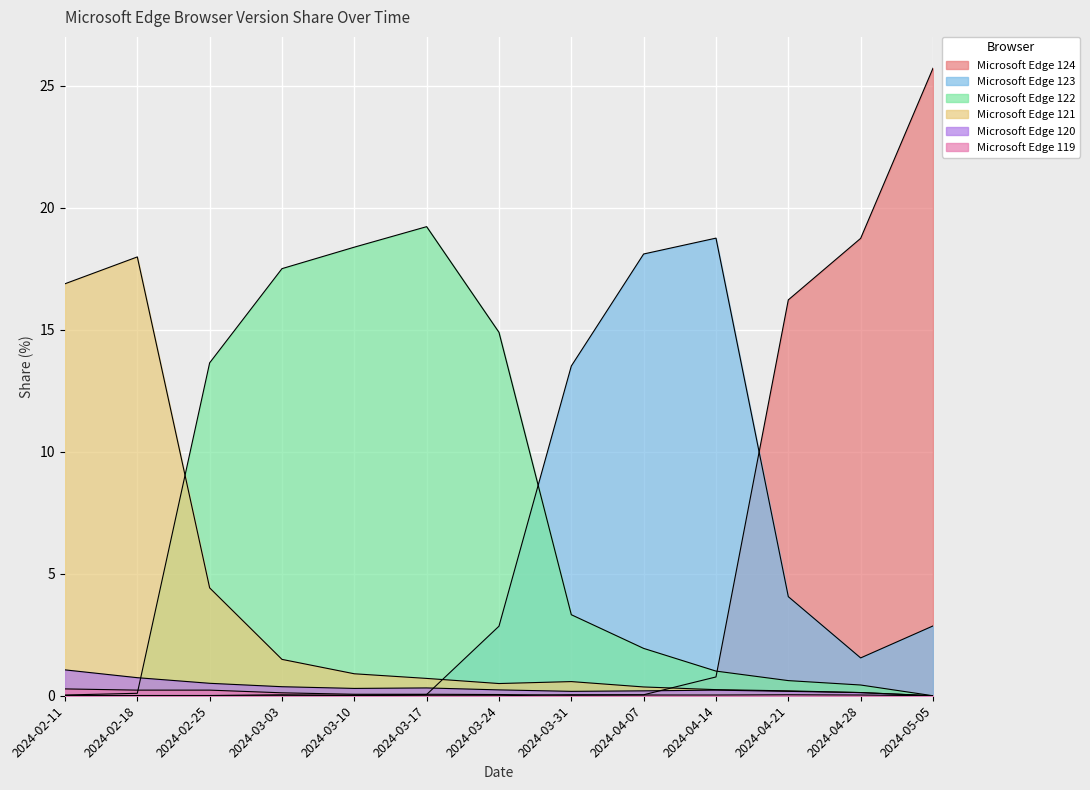

Is it true that Microsoft Edge 119 equals 0.0 at 2024-04-07?

True